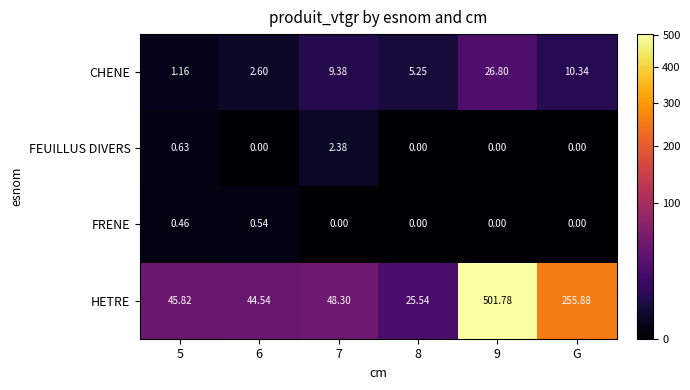

How many categories are shown in the chart?

6